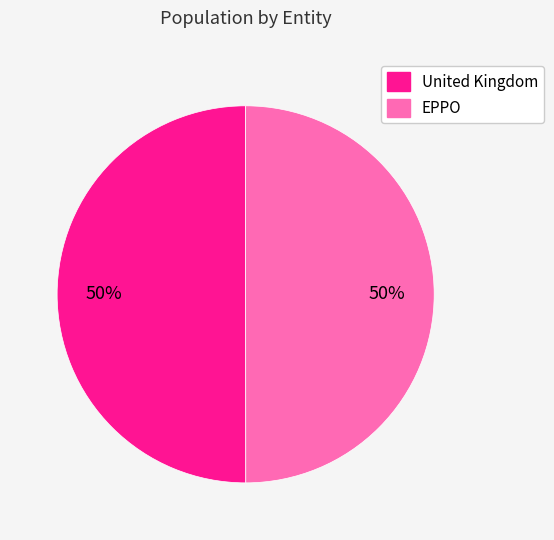

To the nearest percent, what is the average slice percentage?

50%